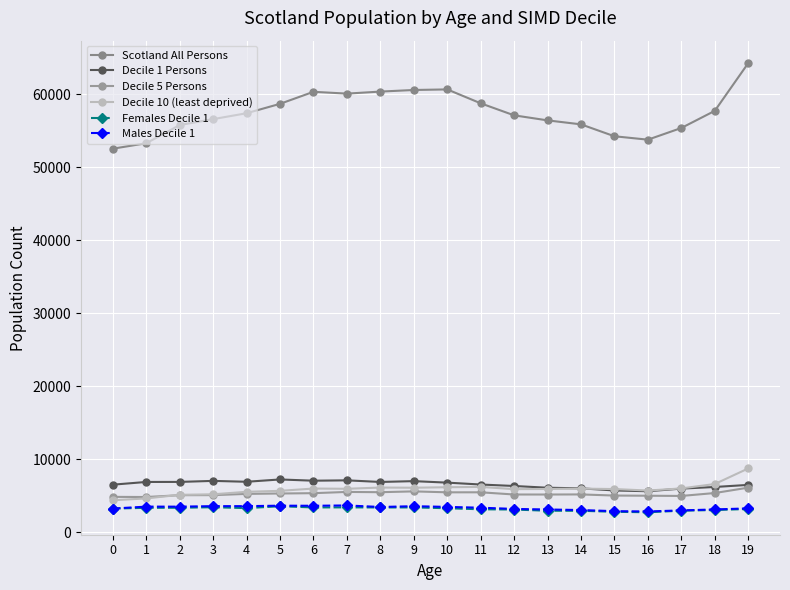

What are all the series names shown in the legend?

Scotland All Persons, Decile 1 Persons, Decile 5 Persons, Decile 10 (least deprived), Females Decile 1, Males Decile 1